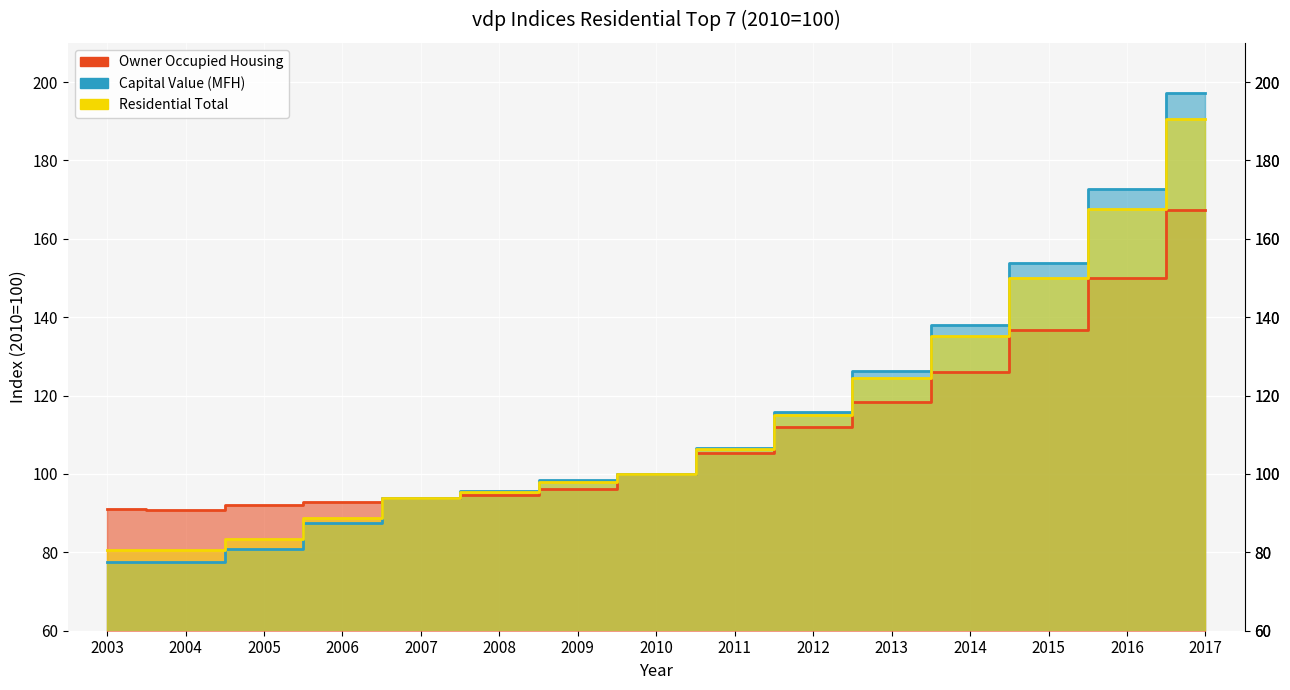

True or false: Owner Occupied Housing has a value of 105.4 at 2011.

True